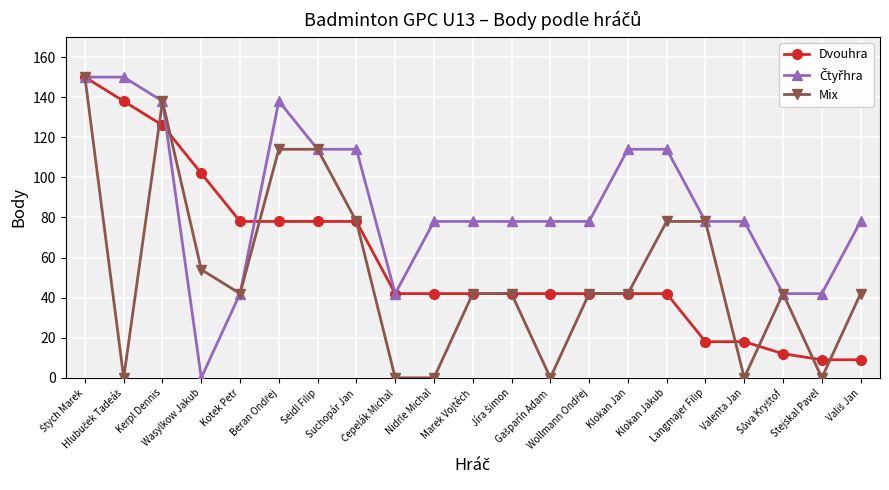

What is the highest value of the Mix series?

150